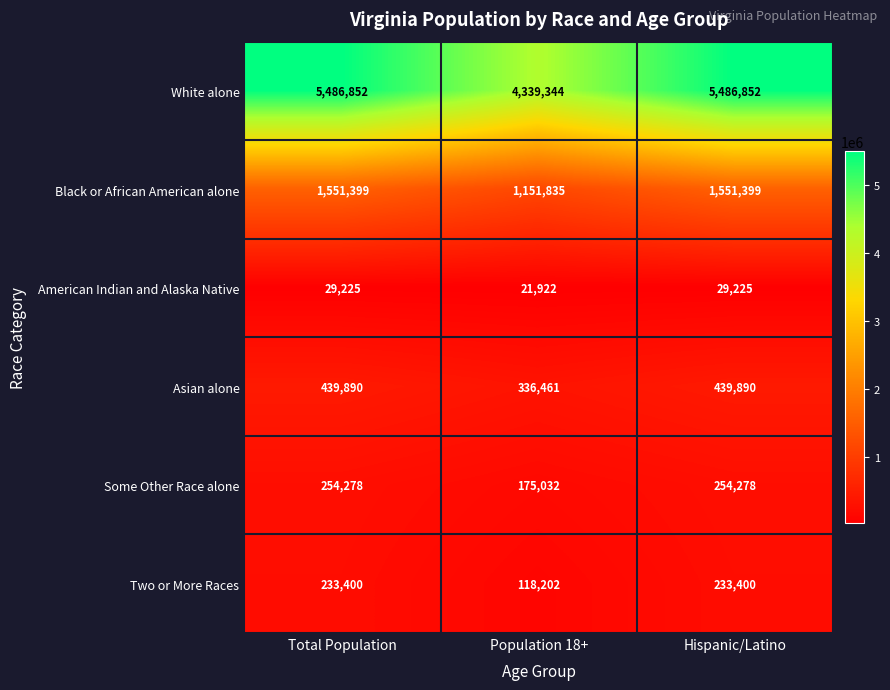

What is the minimum value for Some Other Race alone?

175032